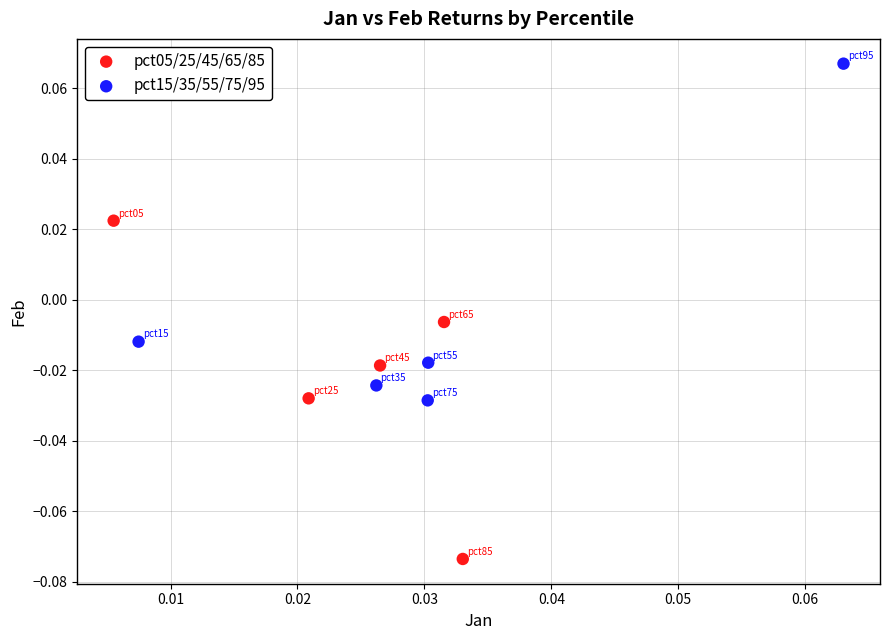

Which series reaches the maximum Y coordinate?

pct15/35/55/75/95